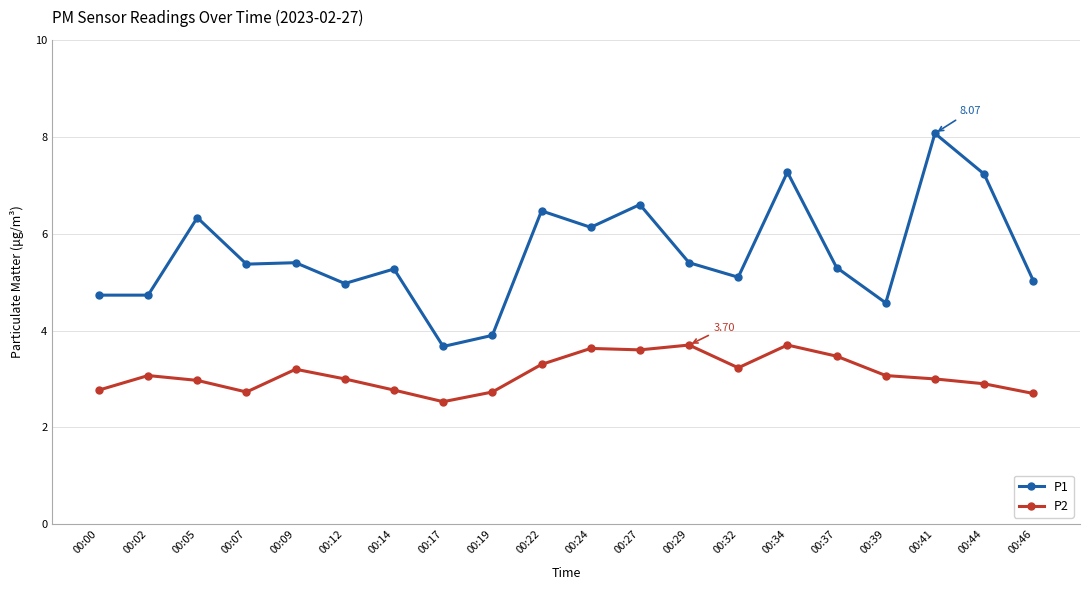

What is the spread (max minus min) of values at 00:32?

1.9